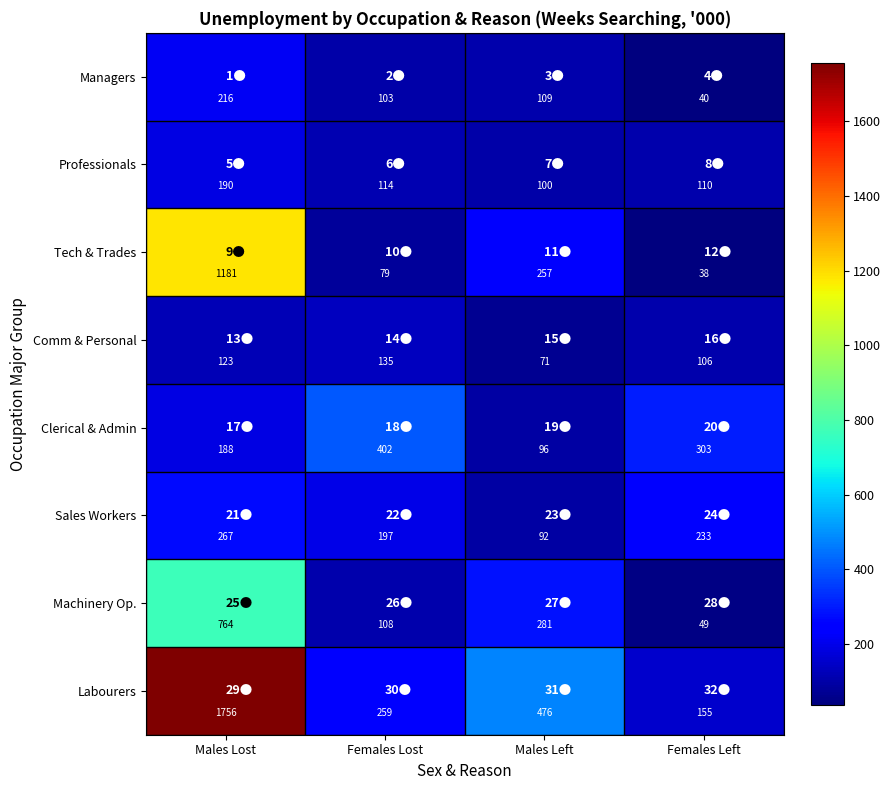

Where is Tech & Trades nearest to the value 609?

Males Left